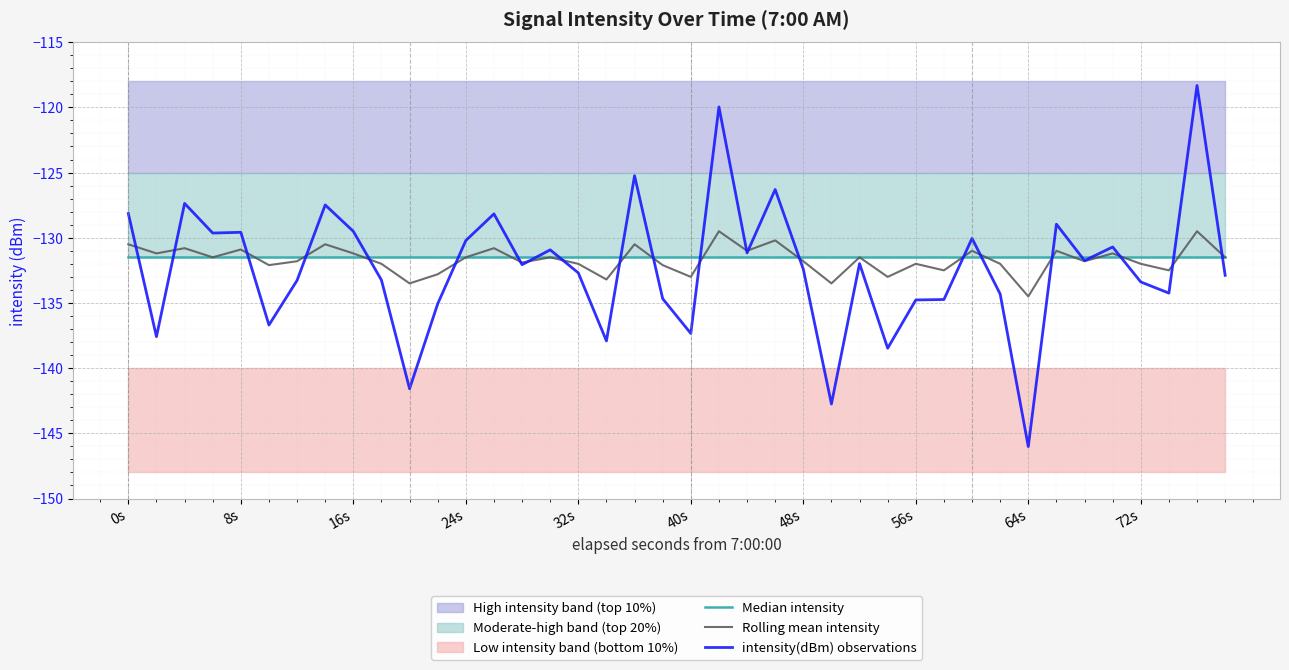

What value does the Rolling mean intensity series have at 24s?

-131.5